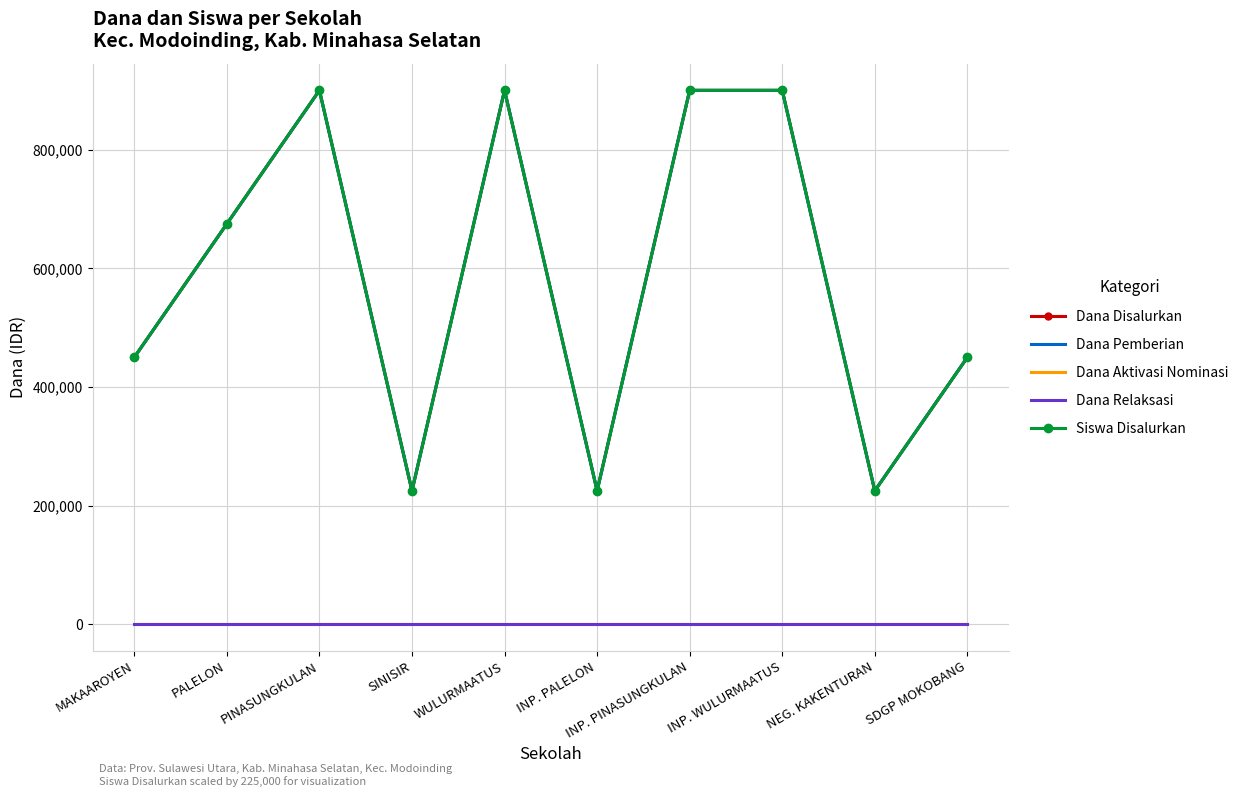

Where does the Dana Disalurkan series first go above 675000?

PINASUNGKULAN